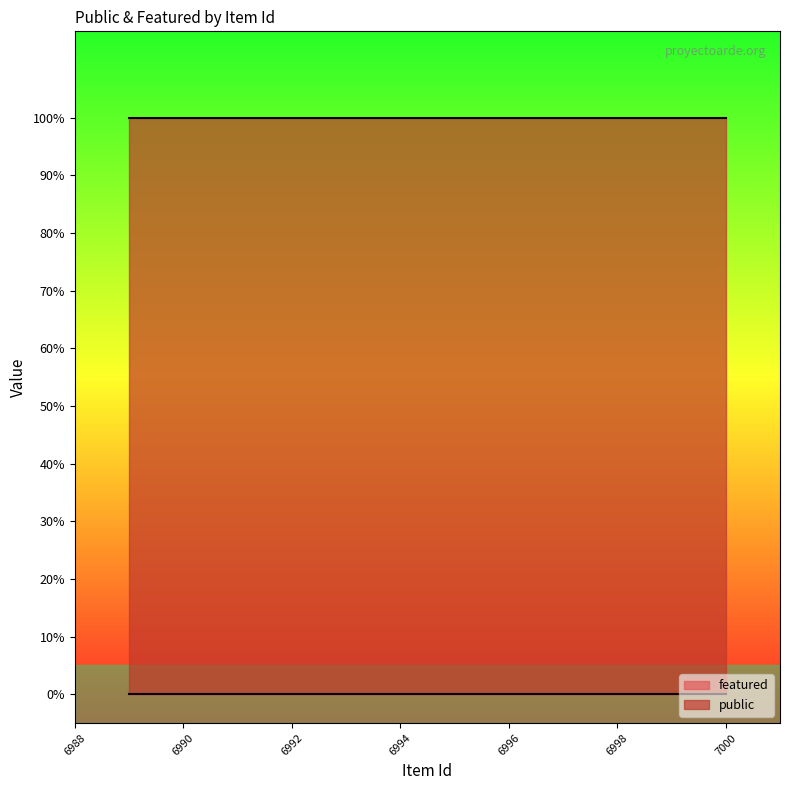

Does the chart have visible grid lines?

No